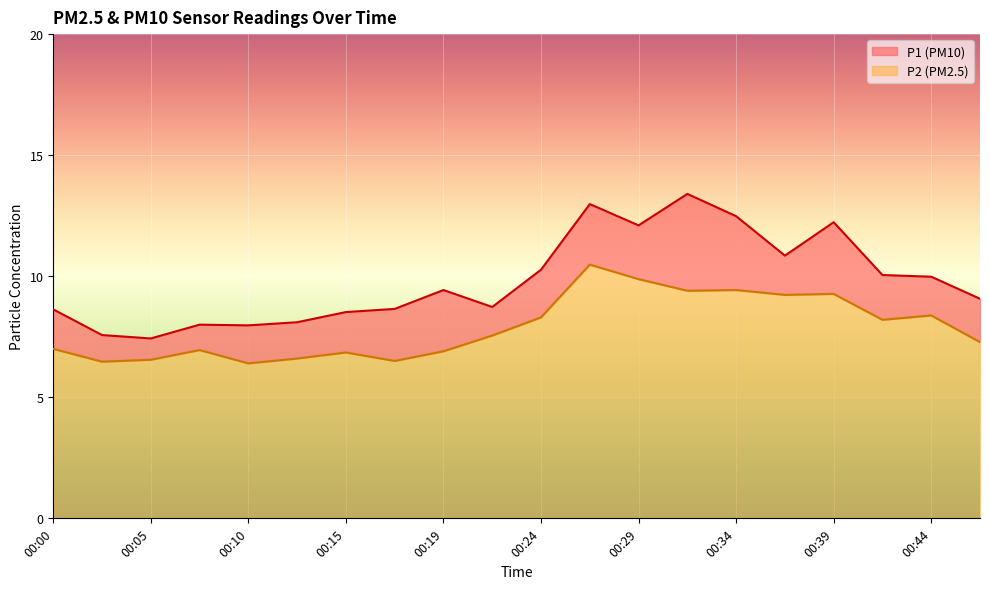

How many interior local valleys does the P2 series have?

6